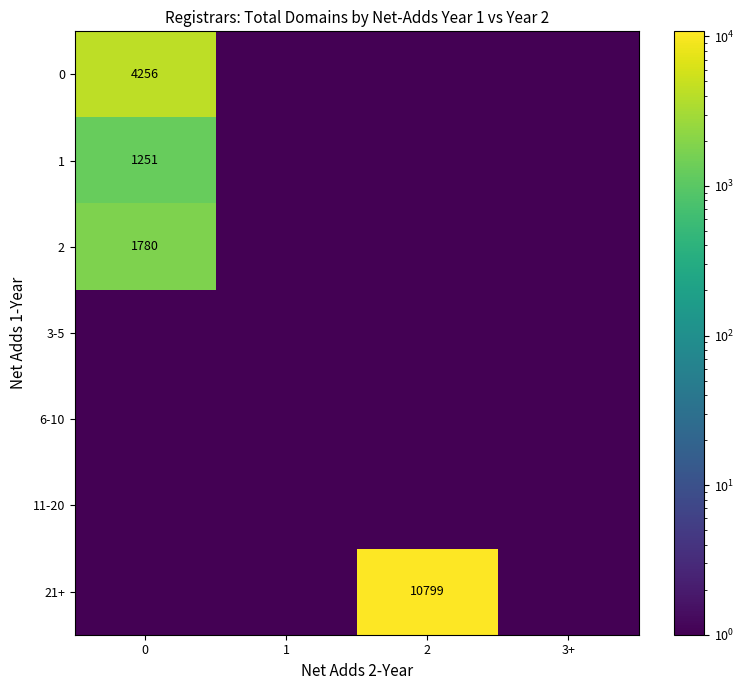

Is the value of 21+ at 2 greater than the value of 1 at 0?

Yes